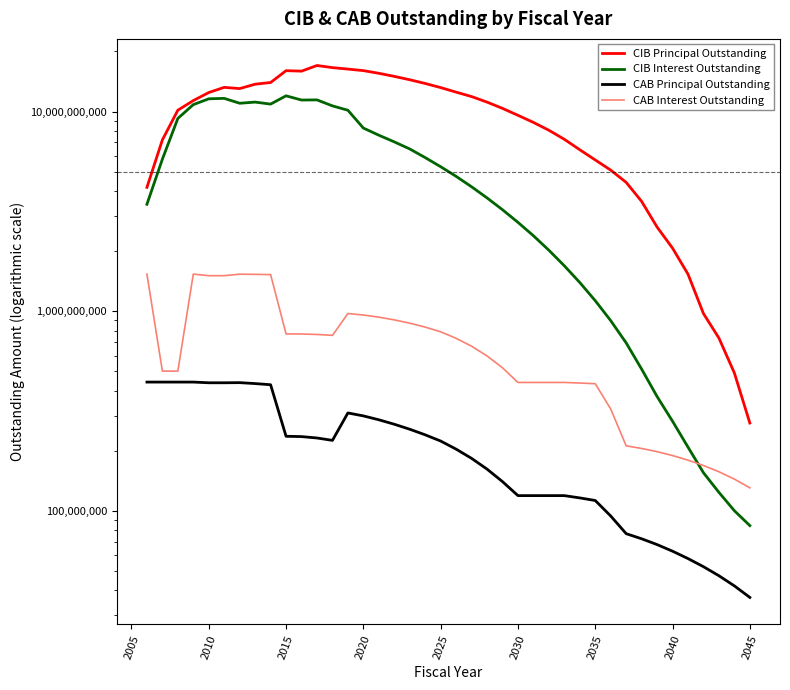

True or false: CIB Interest Outstanding and CAB Interest Outstanding cross at least once.

True